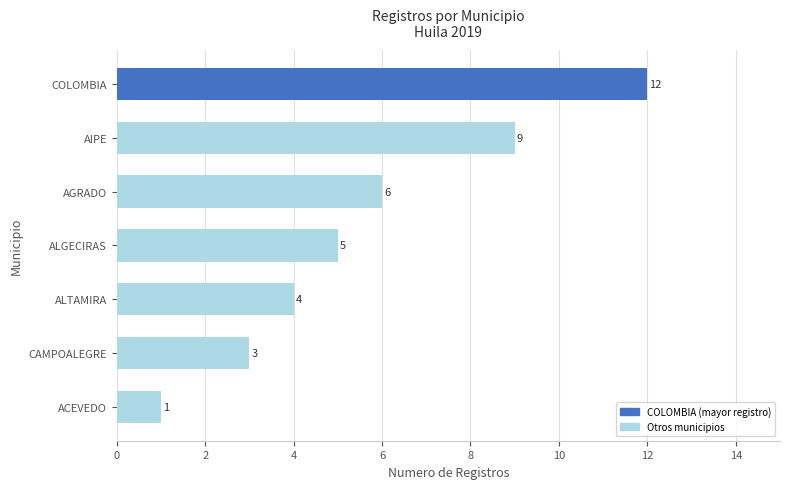

Reading bottom to top, what are all the values shown in this chart?

ACEVEDO=1	CAMPOALEGRE=3	ALTAMIRA=4	ALGECIRAS=5	AGRADO=6	AIPE=9	COLOMBIA=12